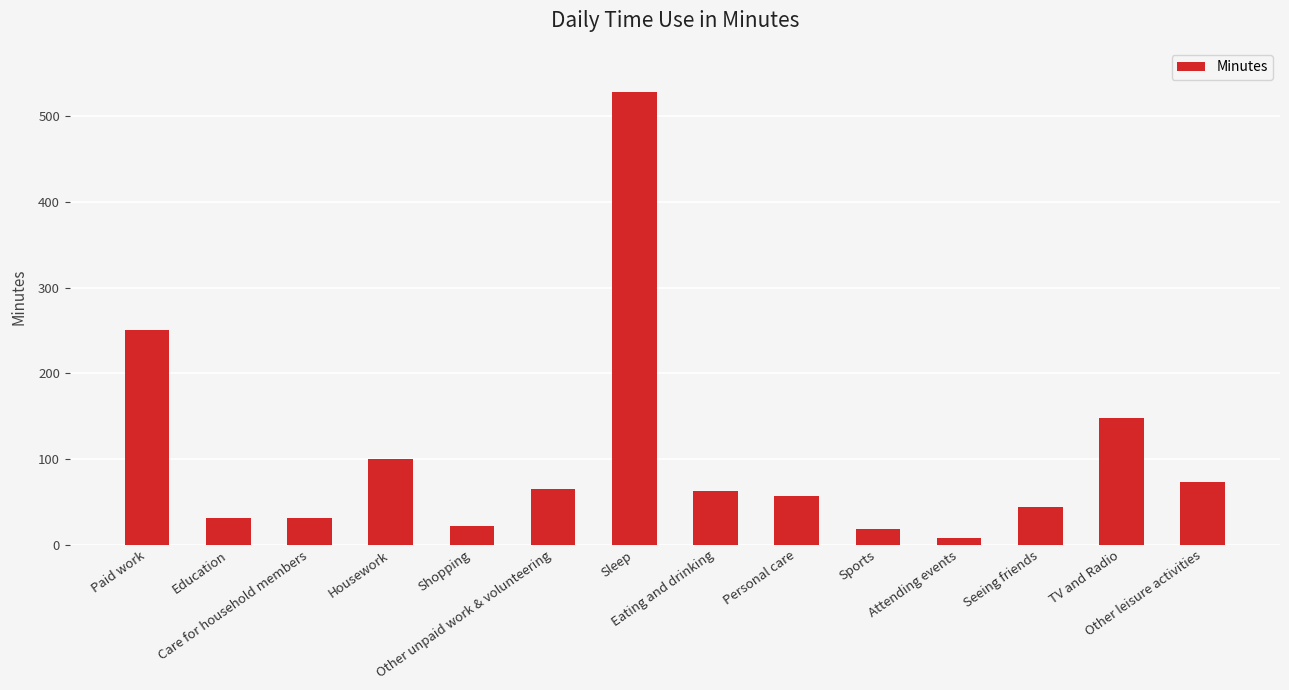

What is the change in value from Housework to Seeing friends?

-56